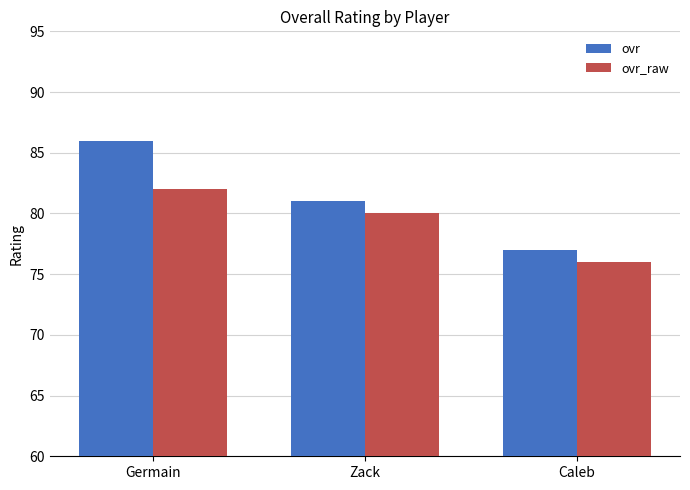

At which label is ovr closest to 81?

Zack